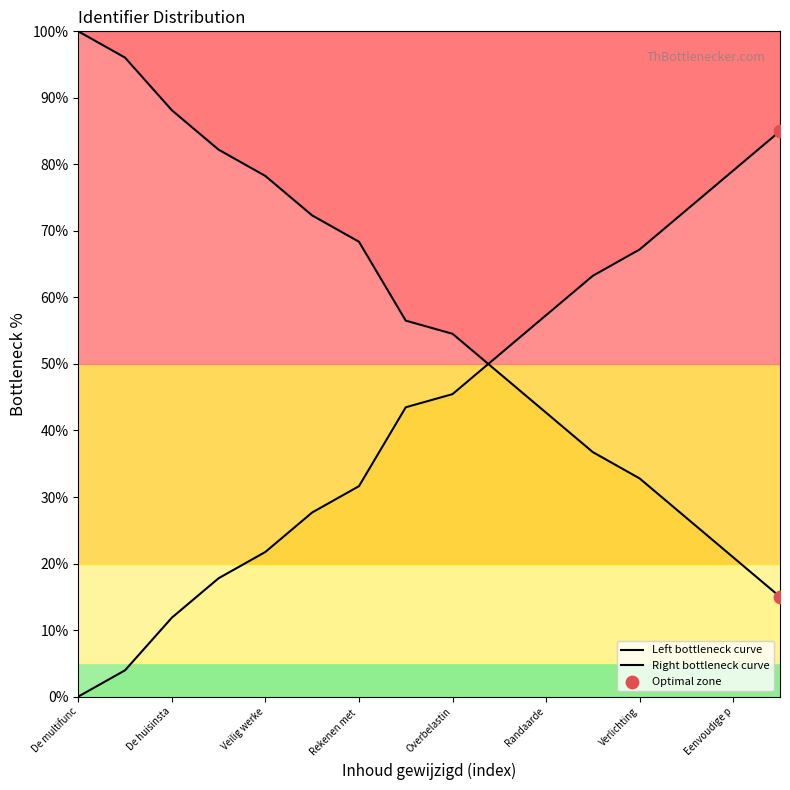

What is the change in value from Veilig werken to Wandcontactdozen?

-51.4